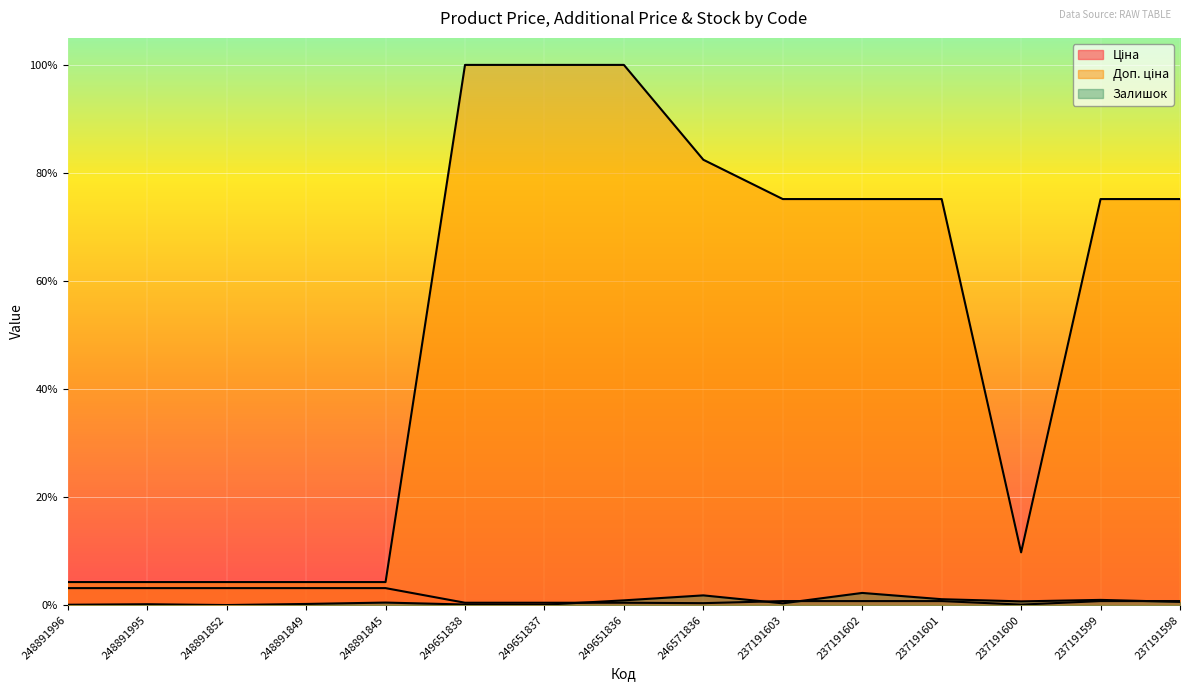

True or false: Ціна has more than 0 interior local peaks.

False